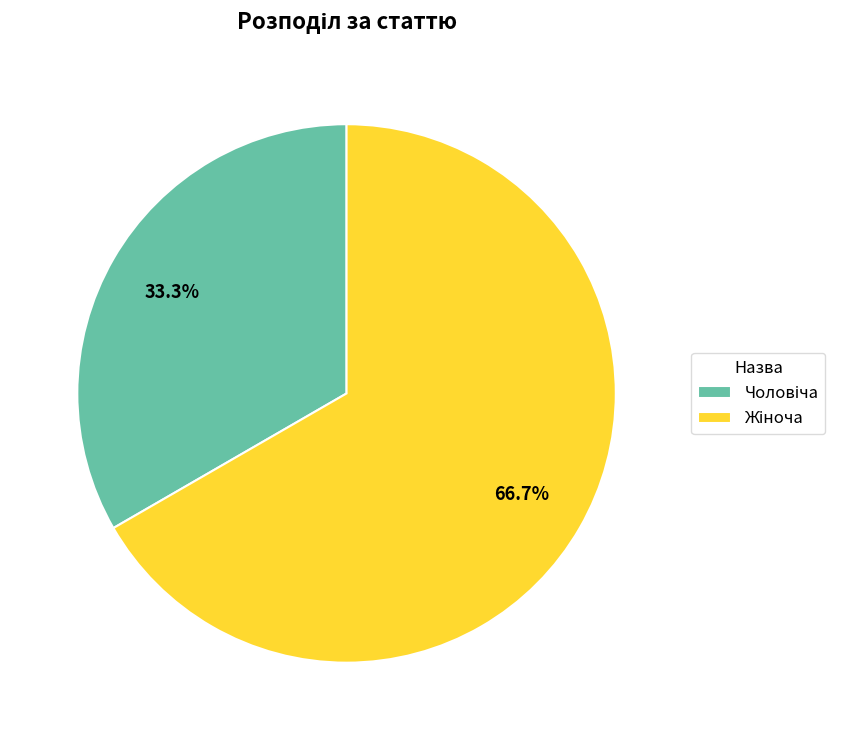

Does any single category account for the majority?

Yes